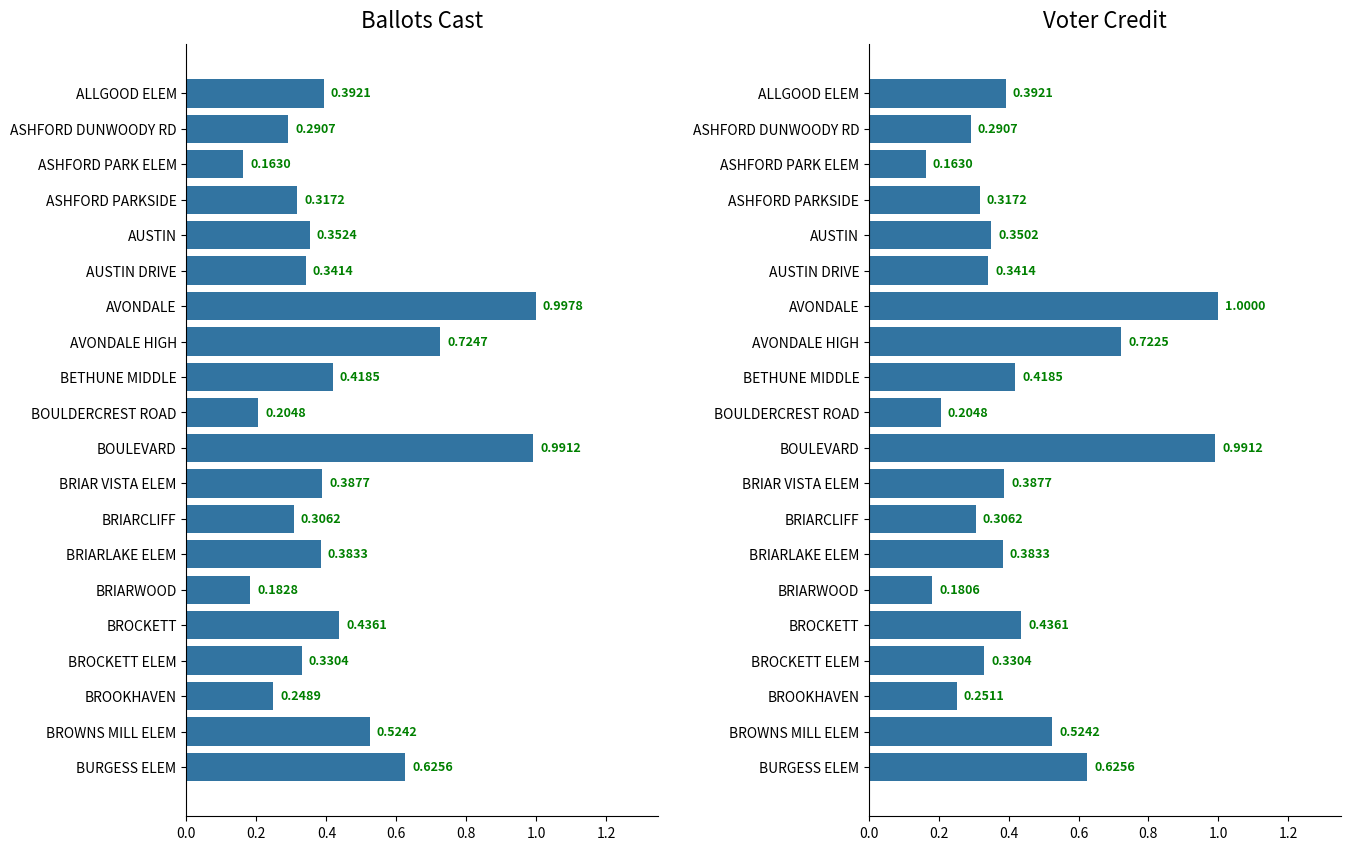

The value of Voter Credit at ALLGOOD ELEM is 0.4. True or false?

True